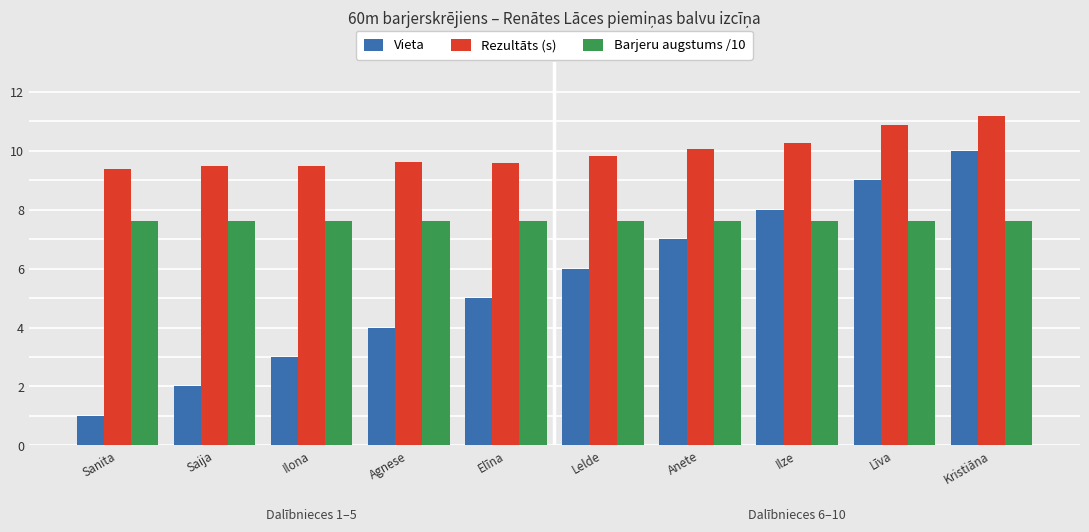

Count the Vieta values in the range 3 to 8.

6